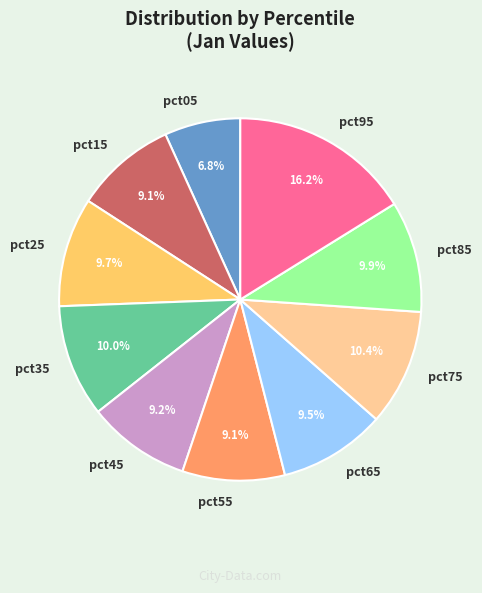

Does pct45 account for over 50% of the chart?

No